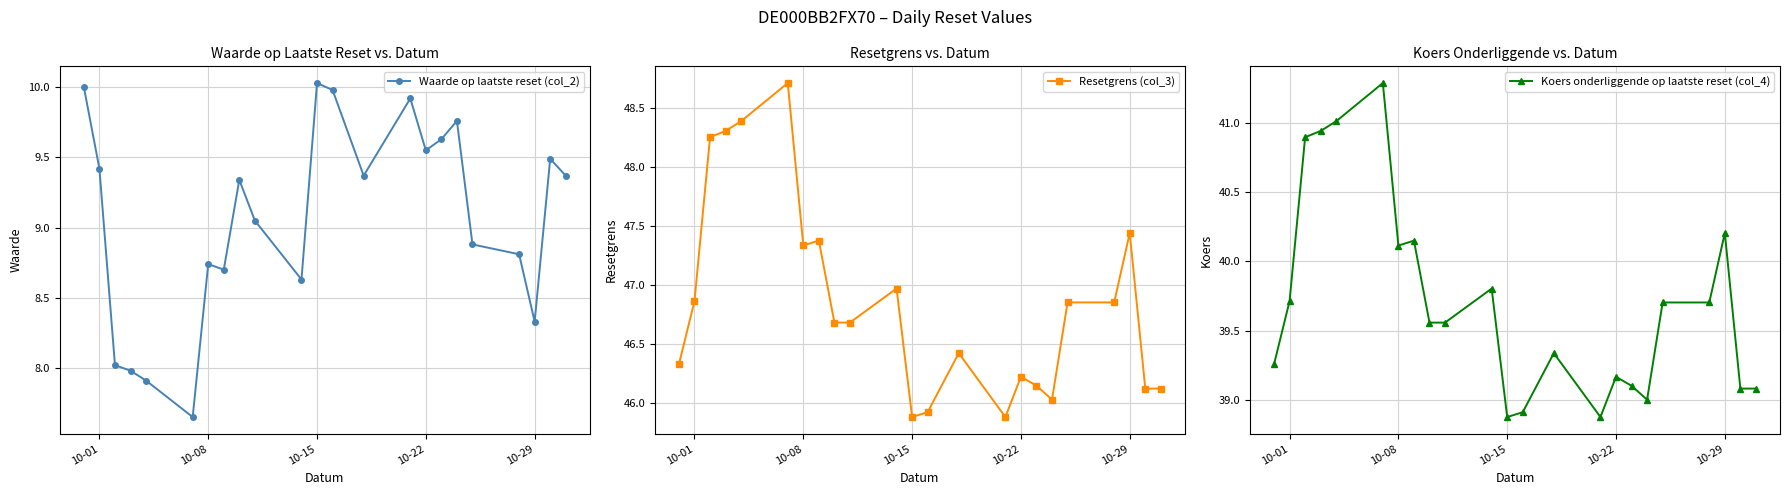

At how many categories does at least one series exceed 24?

23